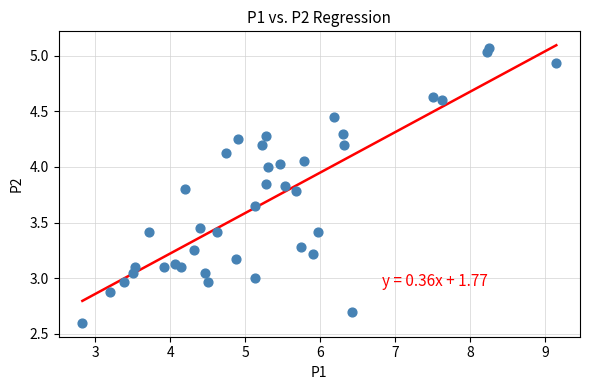

What is the range of Y values (max minus min)?

2.5